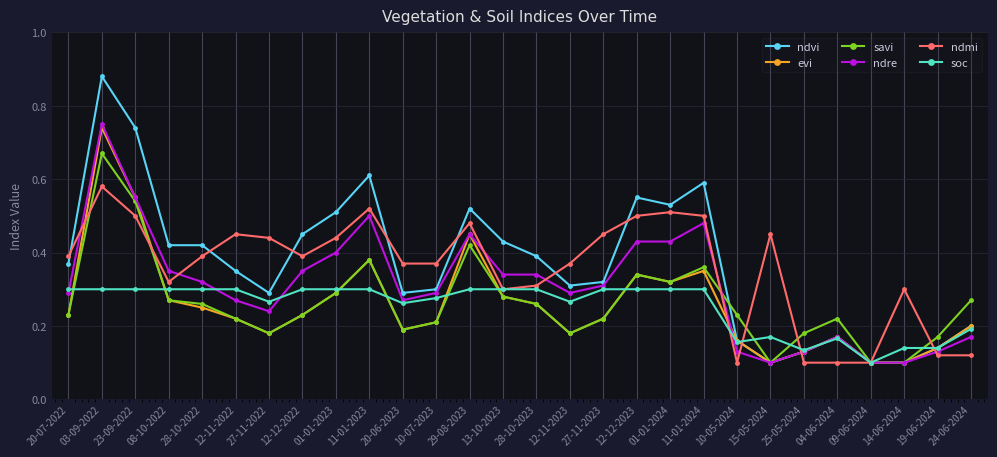

Does the chart display data point markers on the line(s)?

Yes